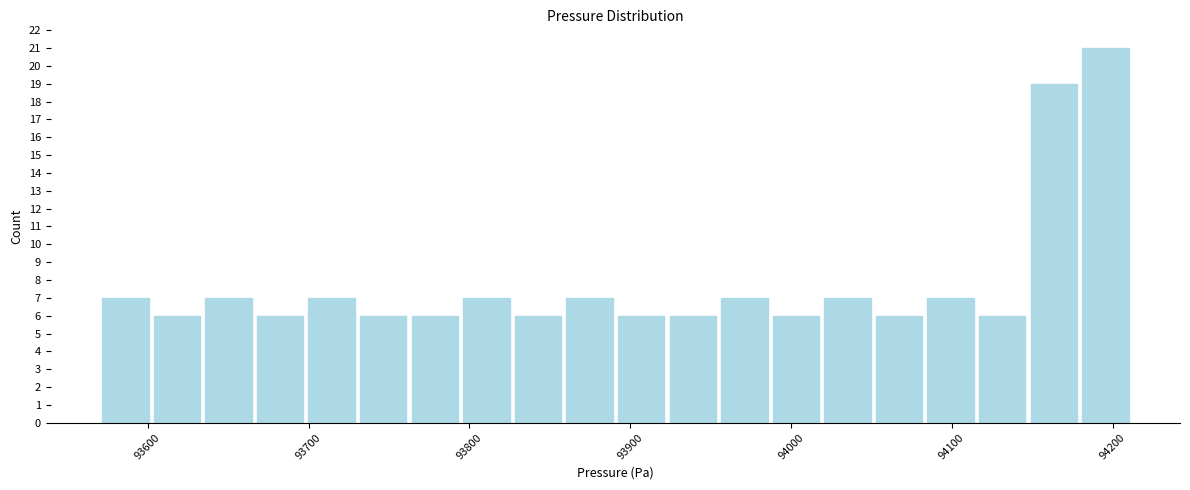

Around what value on the x-axis is the tallest bar? Give the approximate position of its centre, as read against the axis.

94200